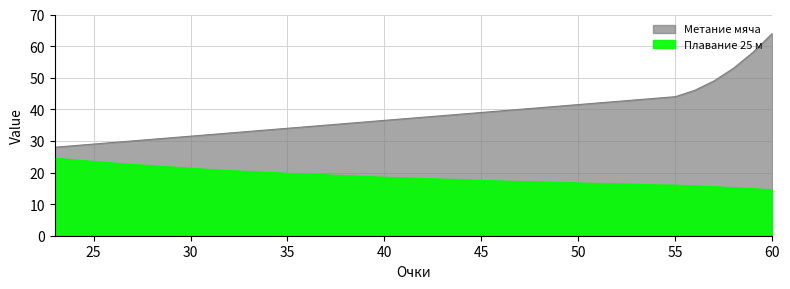

How many lines are shown in the chart?

2